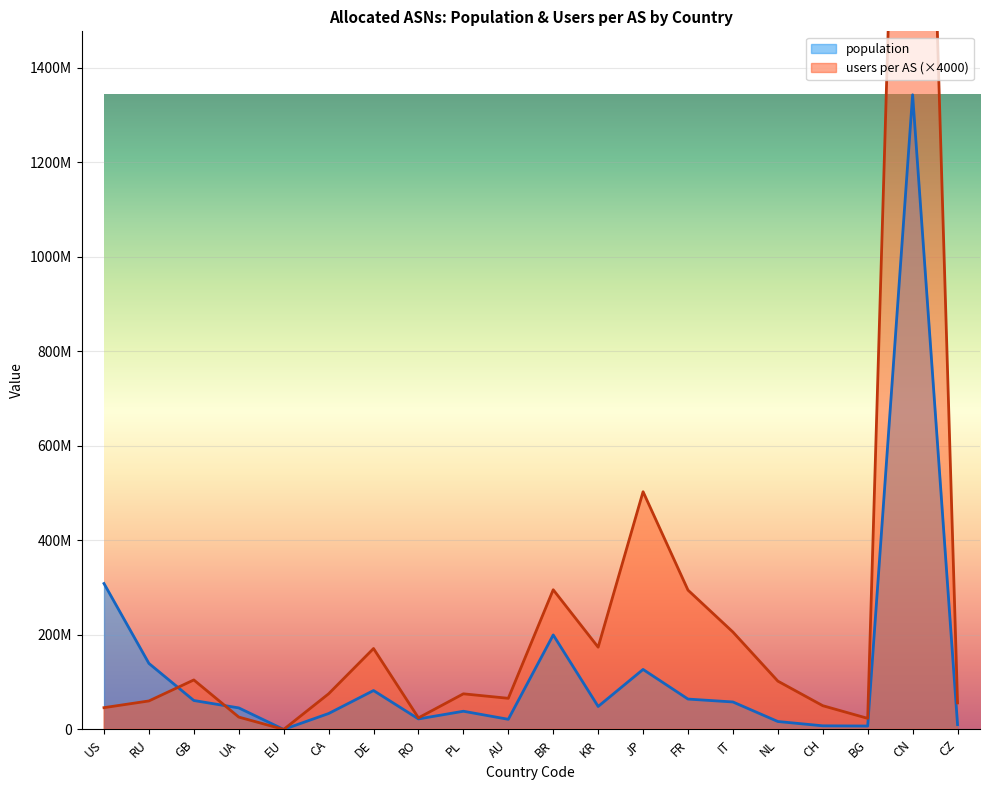

Rank the series by their average value, from highest to lowest.

users per AS, population